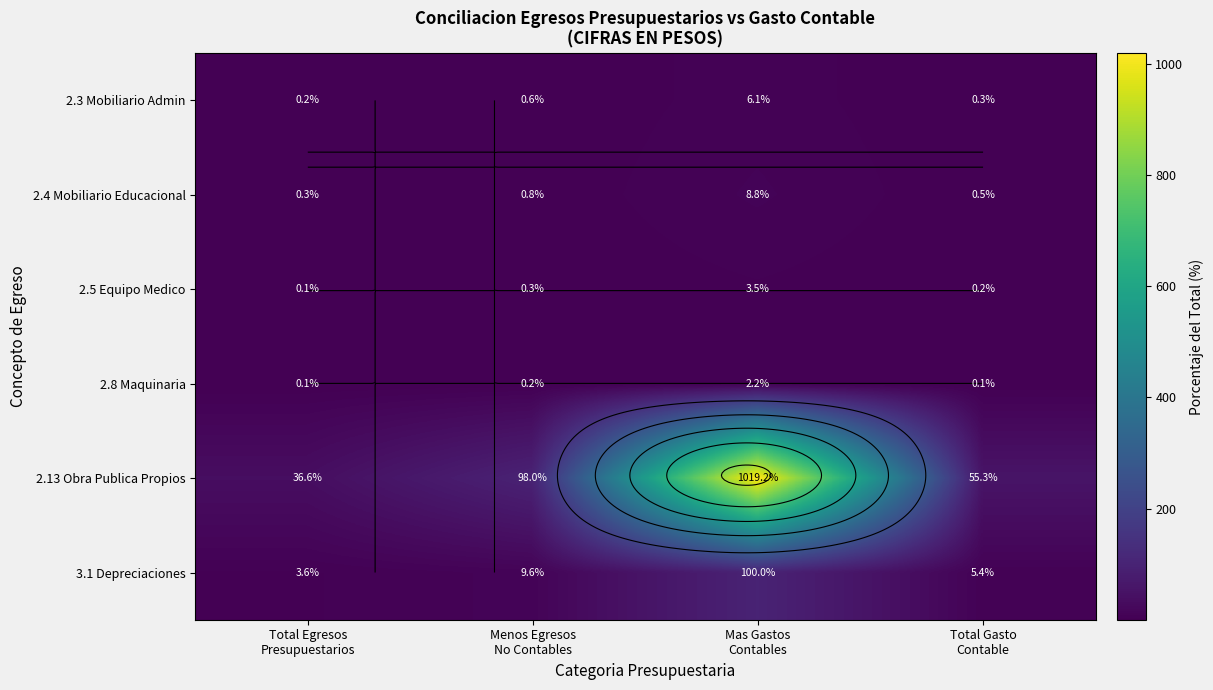

What is the spread (max minus min) of values at Total Gasto
Contable?

55.2